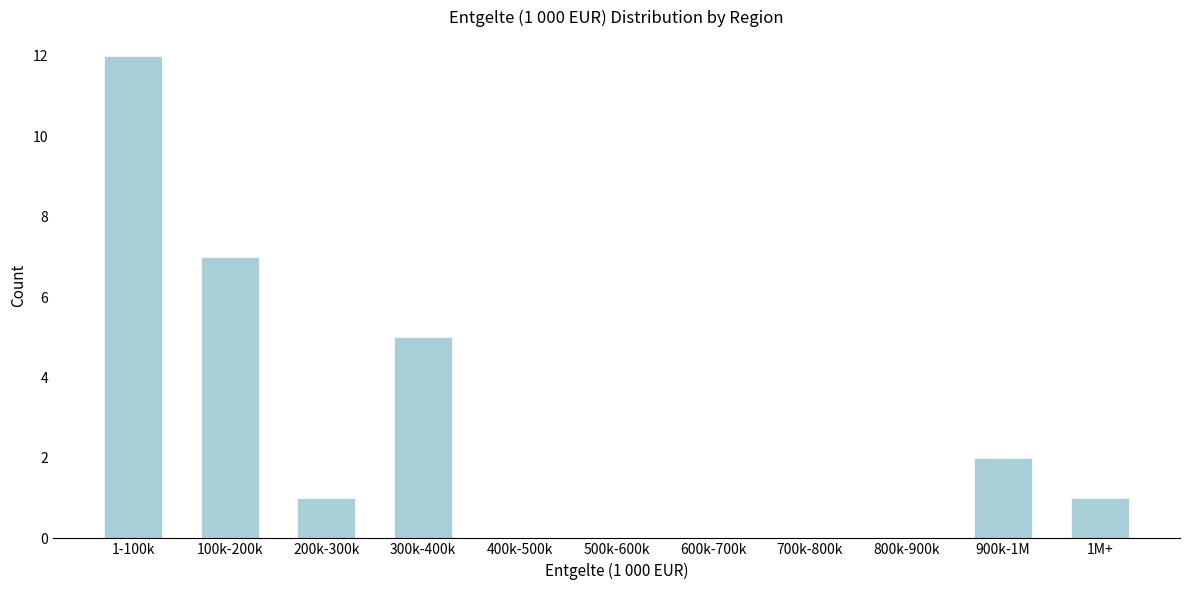

Reading right to left, extract all data points from this chart.

1M+=1	900k-1M=2	800k-900k=0	700k-800k=0	600k-700k=0	500k-600k=0	400k-500k=0	300k-400k=5	200k-300k=1	100k-200k=7	1-100k=12